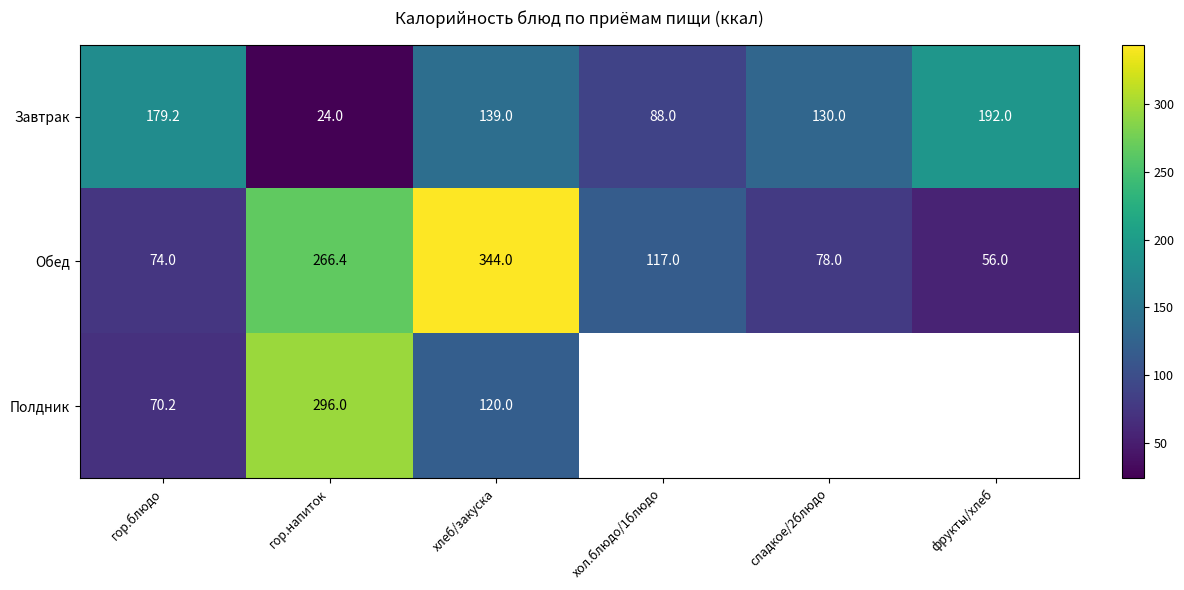

Which category has the highest value in the Завтрак series?

фрукты/хлеб